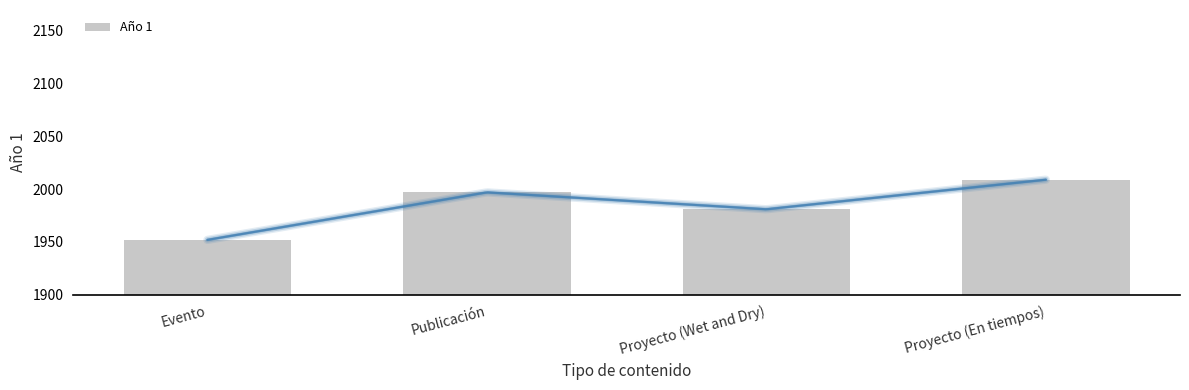

What is the change in value from Evento to Proyecto (En tiempos)?

+57